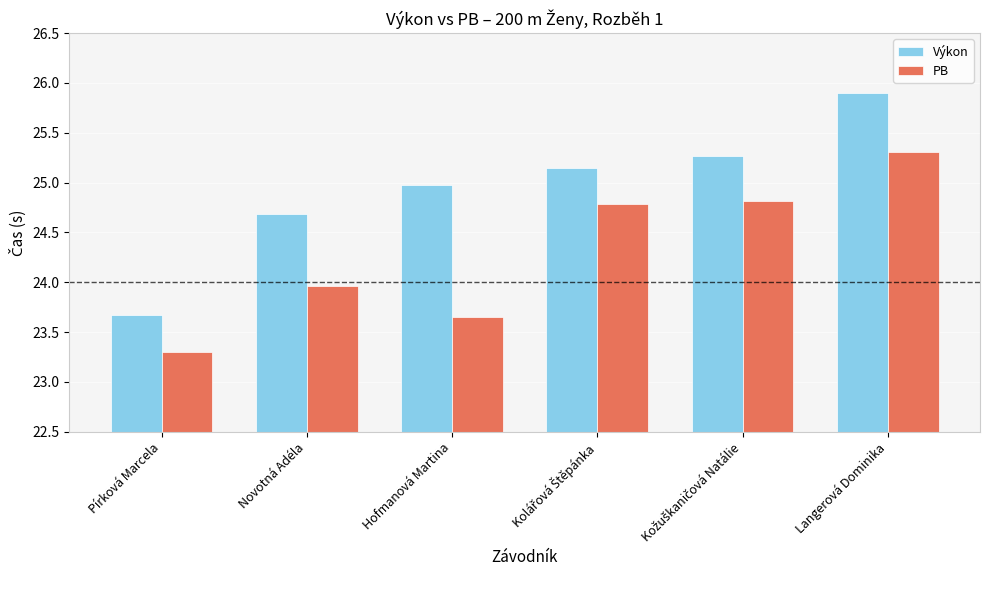

Rank the series by their maximum value, from lowest to highest.

PB, Výkon